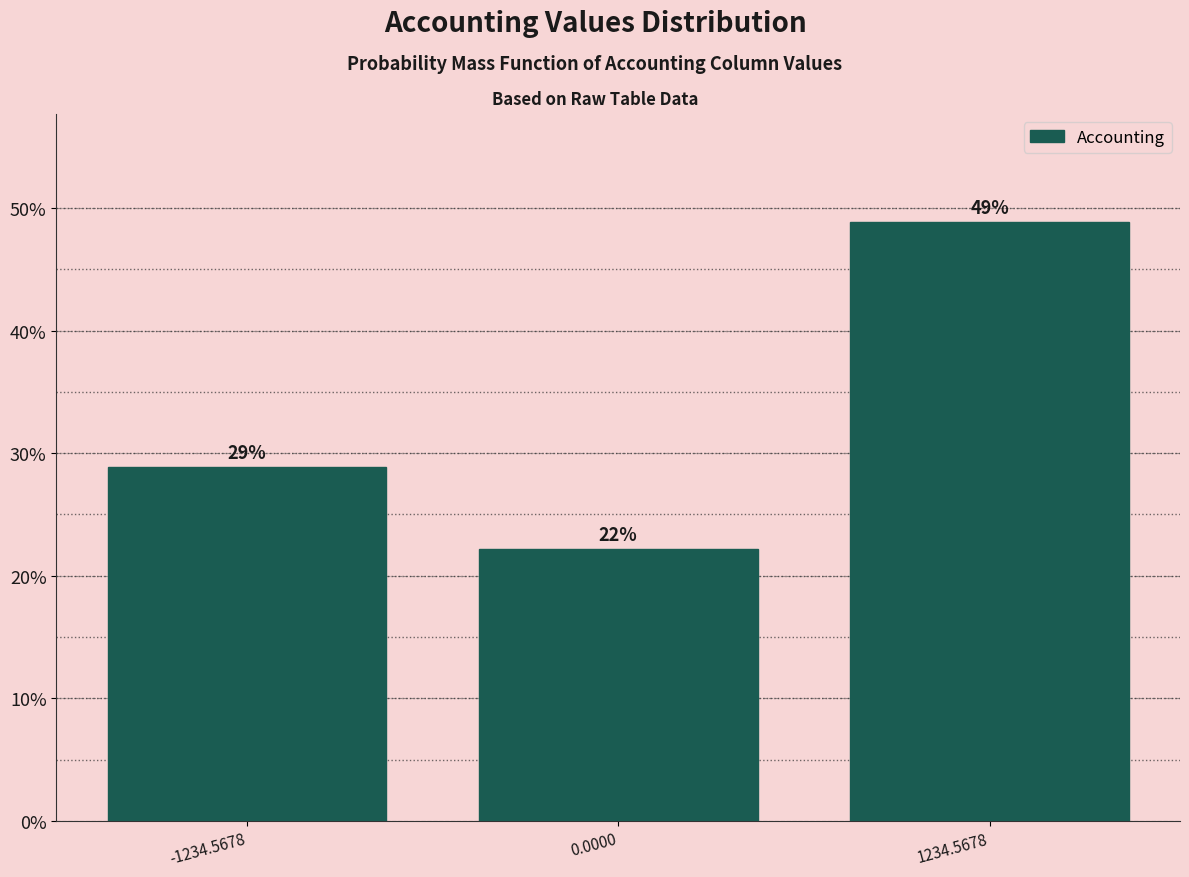

What is the greatest value displayed?

48.9